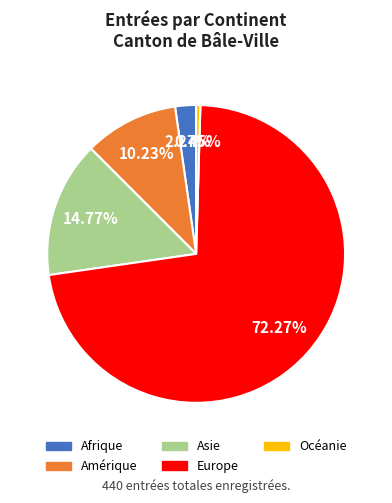

To the nearest percent, what is the combined percentage of Amérique and Asie?

25%